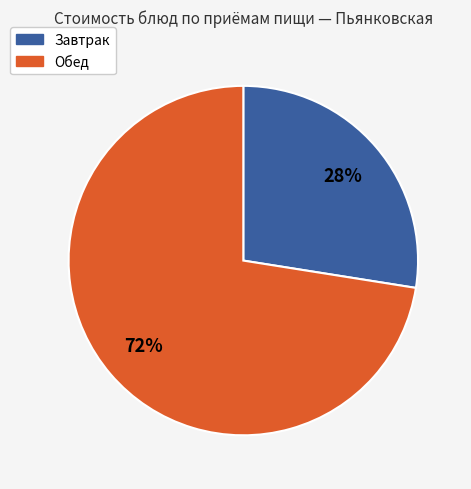

Count the number of slices in the pie.

2